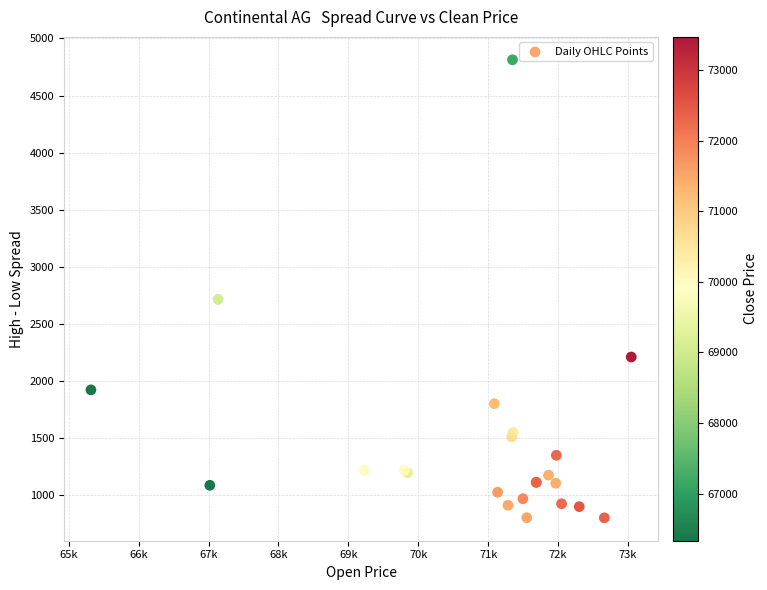

What Y value in the scatter plot is closest to 2806?

2714